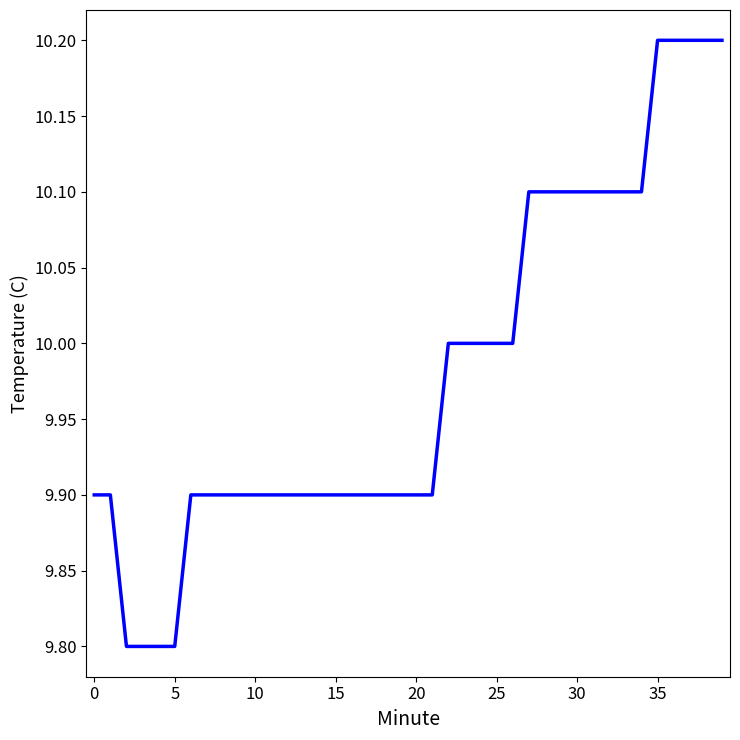

What is the maximum value shown in the chart?

10.2